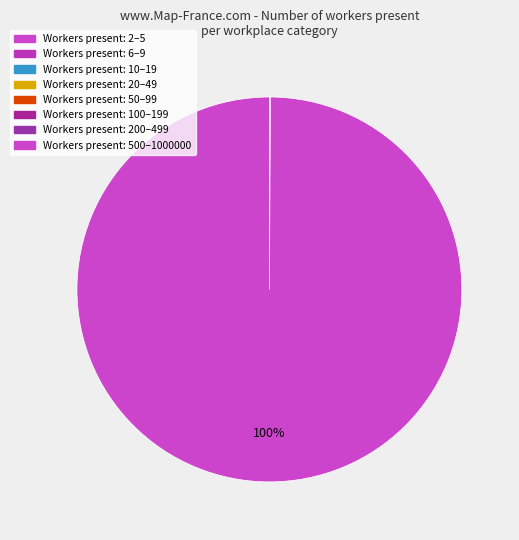

Which slice is the smallest?

2-5